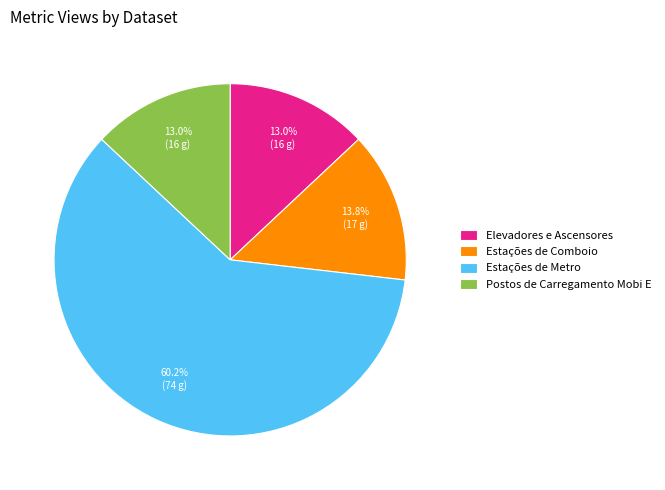

Is Estações de Metro the majority of the pie?

Yes